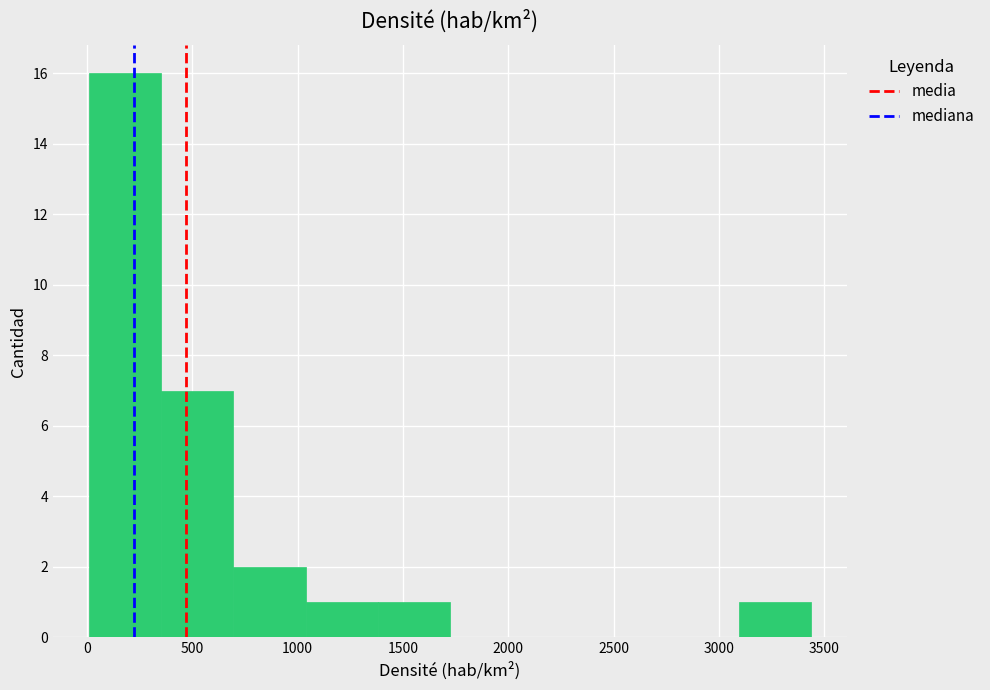

Reading left to right, transcribe this chart: for each bar, give the range it covers on the x-axis and its height. Neither the bar edges nor the heights are printed on the chart, so give them approximately, as read against the axes.

0 to 350: 16
350 to 700: 7
700 to 1050: 2
1050 to 1400: 1
1400 to 1700: 1
1700 to 2050: 0
2050 to 2400: 0
2400 to 2750: 0
2750 to 3100: 0
3100 to 3450: 1